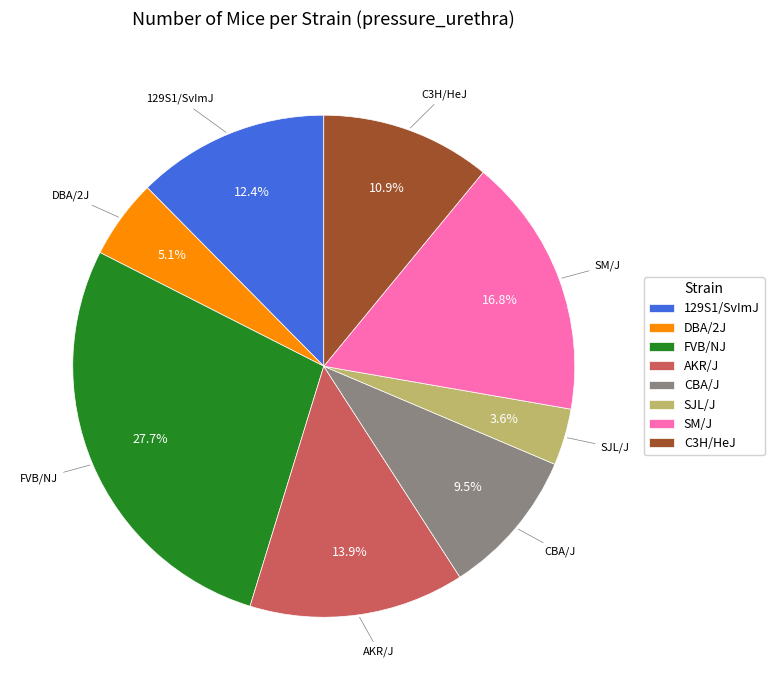

Which category has the biggest portion of the pie?

FVB/NJ